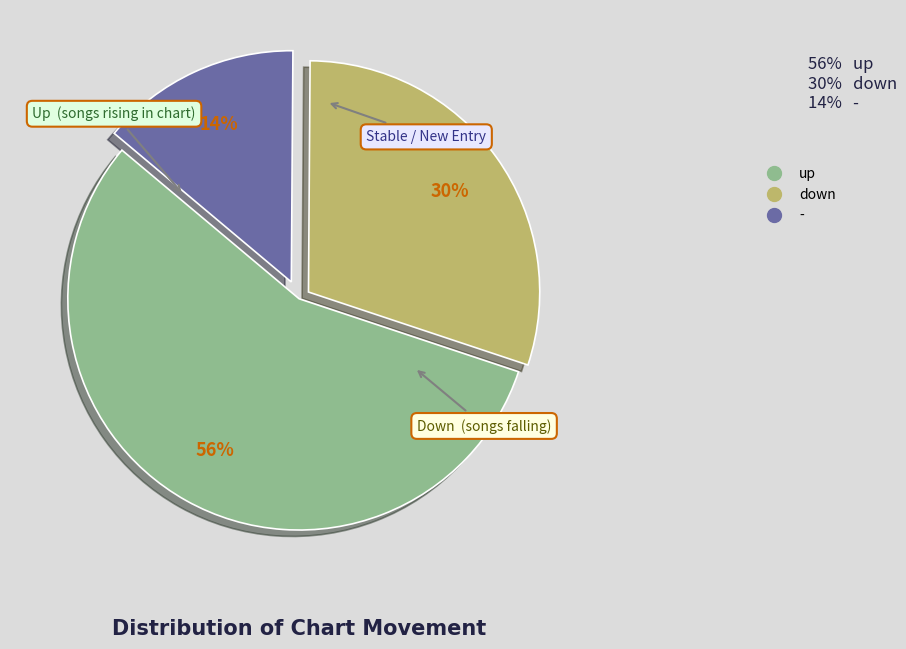

Which slice is the smallest?

-